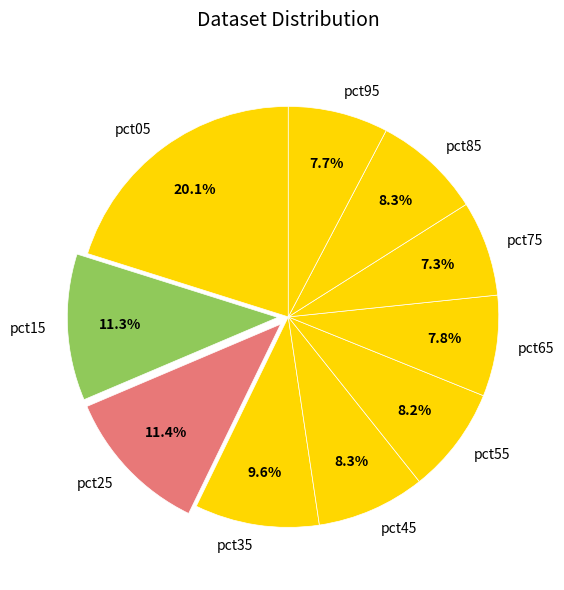

To the nearest percent, what percentage of the pie is pct25?

11%